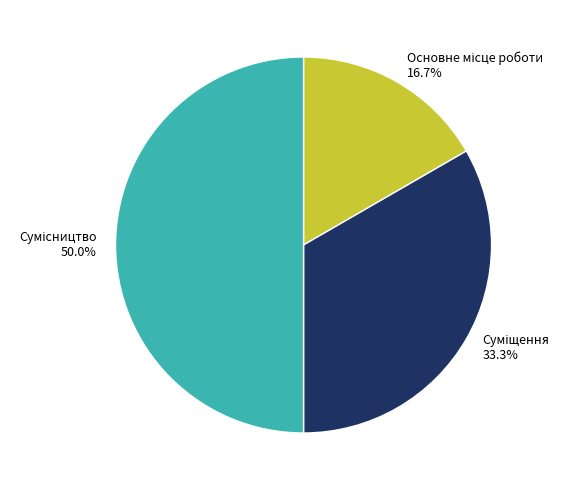

Combined, what portion of the pie is Основне місце роботи and Суміщення?

50.0%